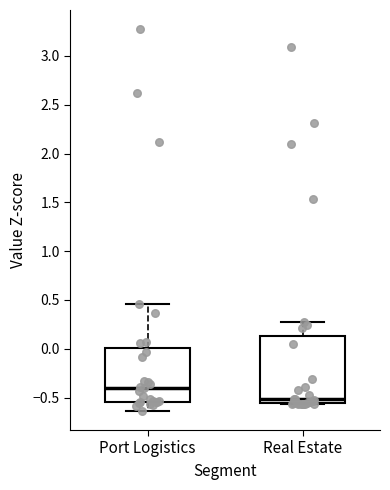

Where does the upper whisker of the box for Real Estate end on the y-axis? The values are not printed on the chart, so give them approximately, as read against the axis.

0.30